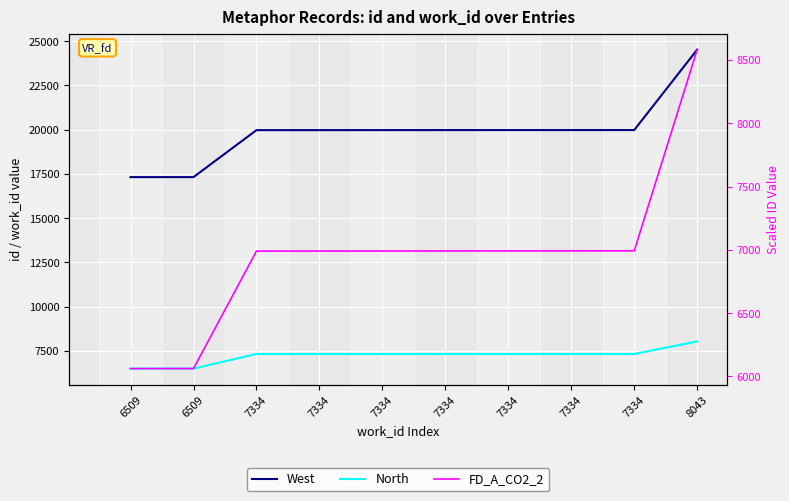

List the series in order of their peak value, lowest first.

North, FD_A_CO2_2, West